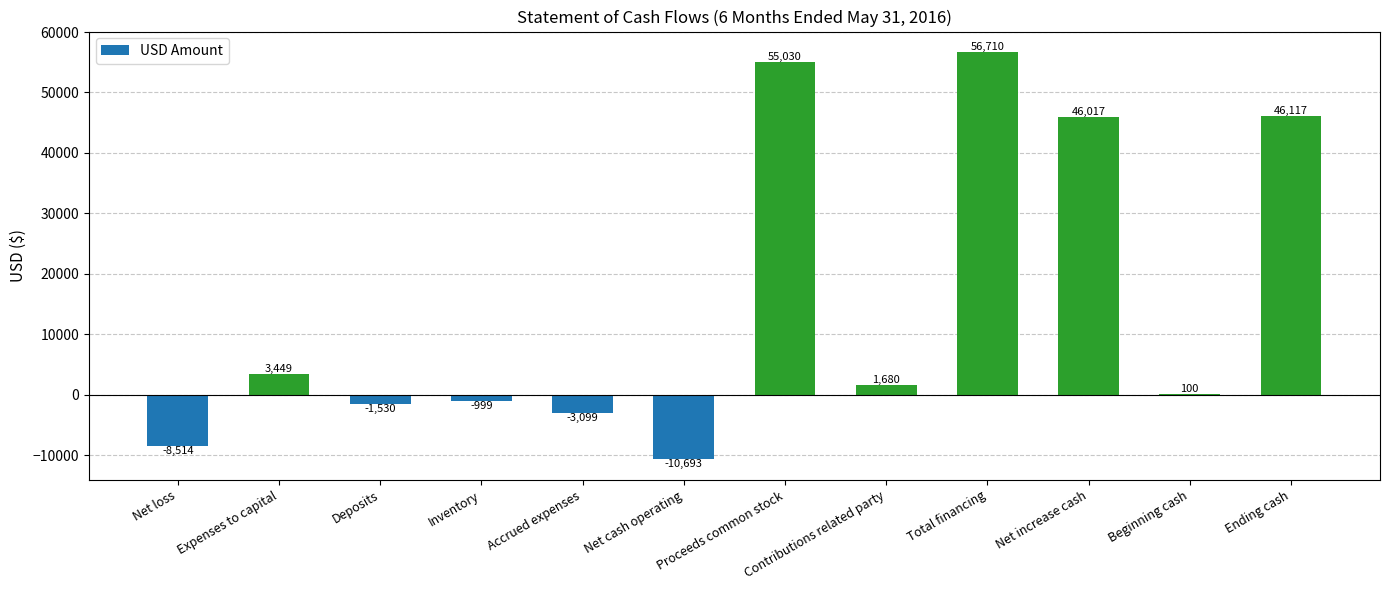

What is the sum of all values?

184268